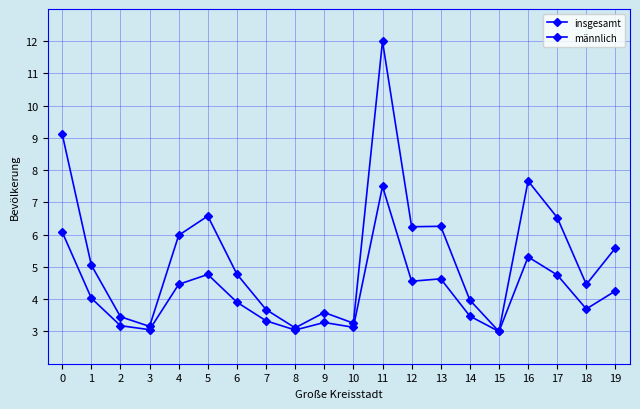

Is it true that insgesamt equals 4.9 at 11?

False